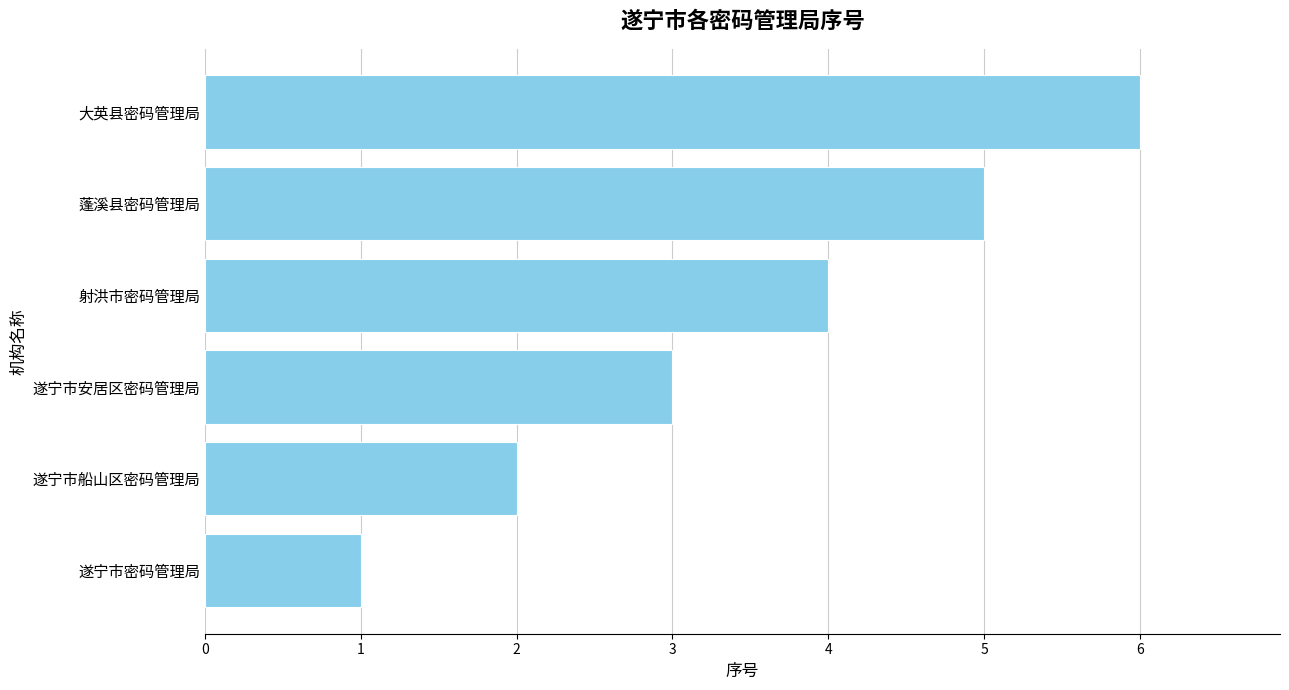

List the labels in order of value, smallest first.

遂宁市密码管理局, 遂宁市船山区密码管理局, 遂宁市安居区密码管理局, 射洪市密码管理局, 蓬溪县密码管理局, 大英县密码管理局